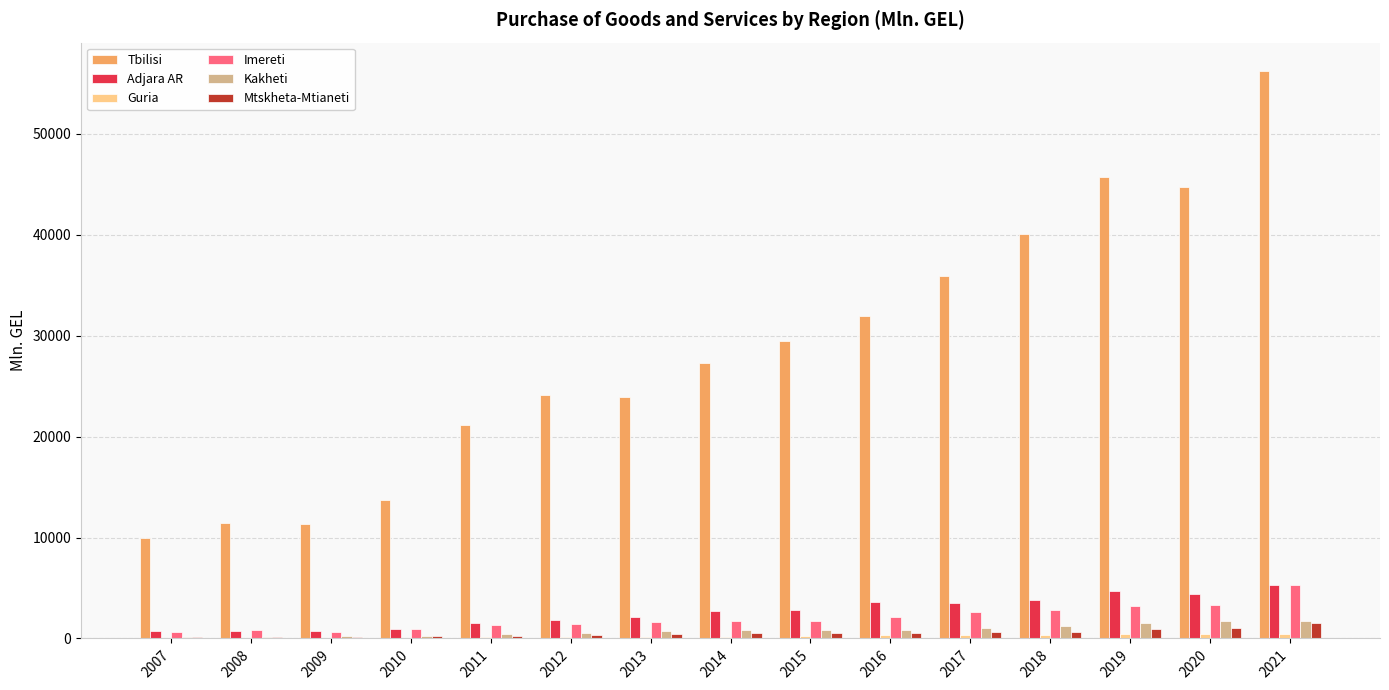

What is the maximum value shown in the chart?

56242.7